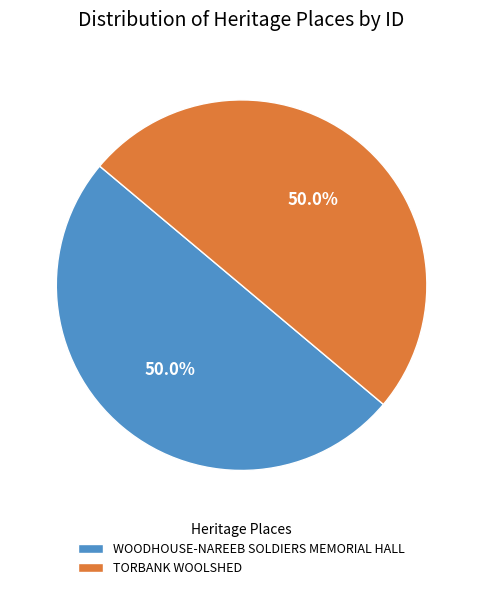

What is the total percentage of WOODHOUSE-NAREEB SOLDIERS MEMORIAL HALL and TORBANK WOOLSHED?

100.0%